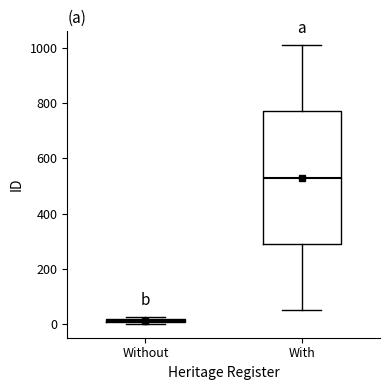

Comparing the boxes themselves (not the whiskers), which one is the tallest?

With